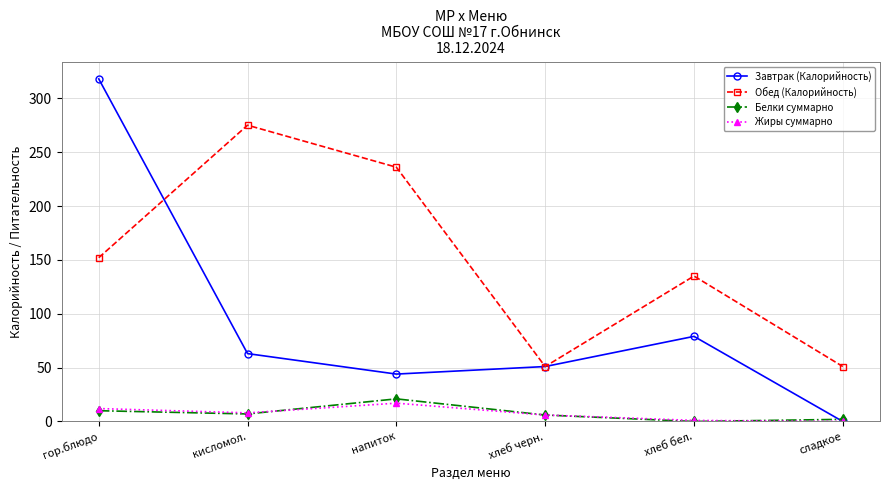

Count the Обед (Калорийность) values in the range 51 to 236.

5